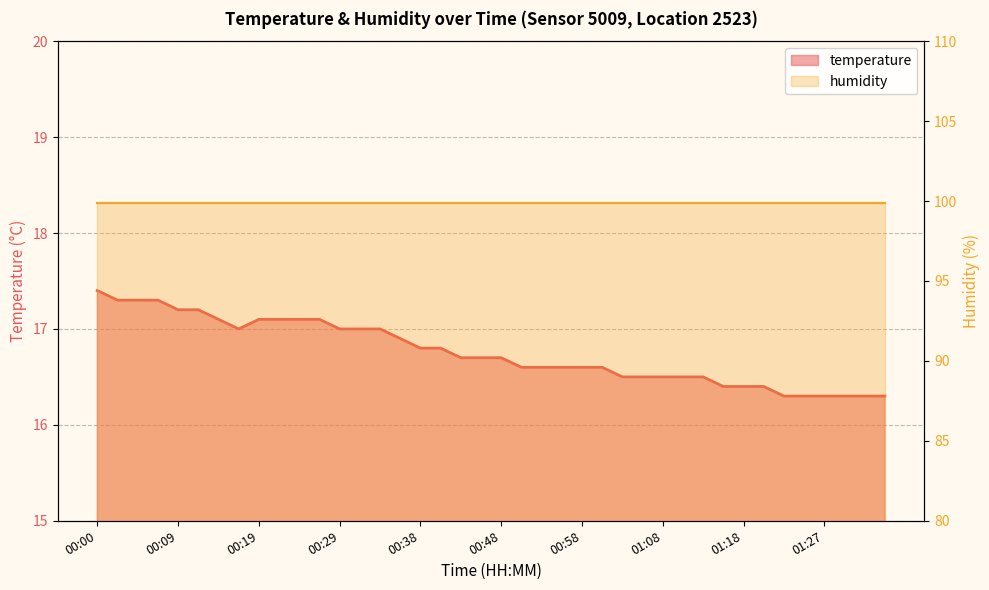

Is it true that the value at 00:58 is 16.6?

True